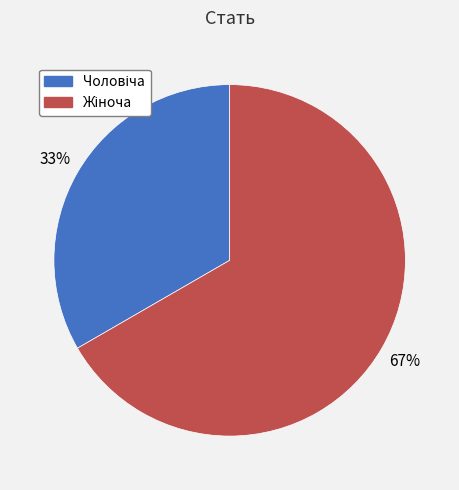

Does any single category account for the majority?

Yes